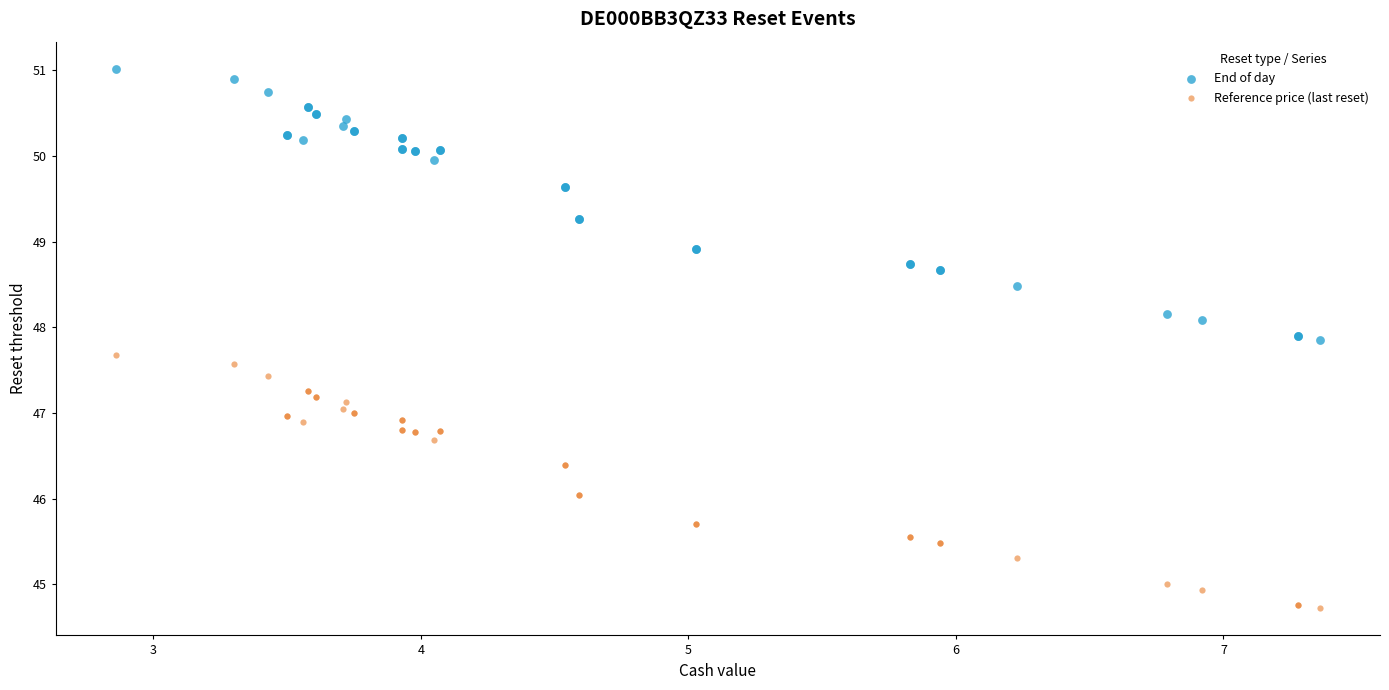

Which series reaches the maximum Y coordinate?

End of day